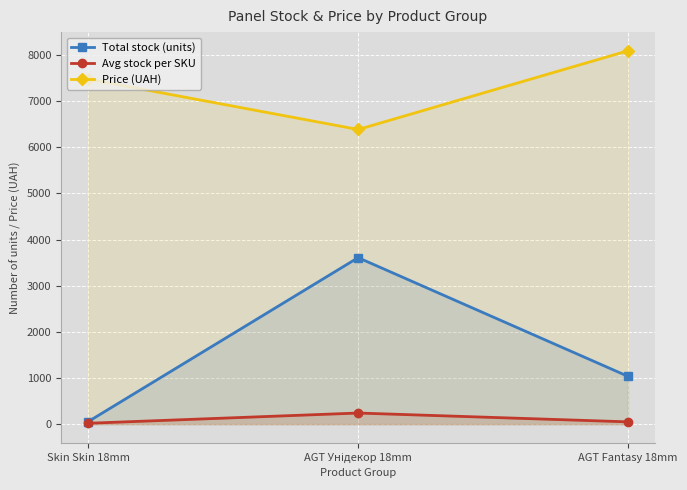

How many data points does each series have?

3